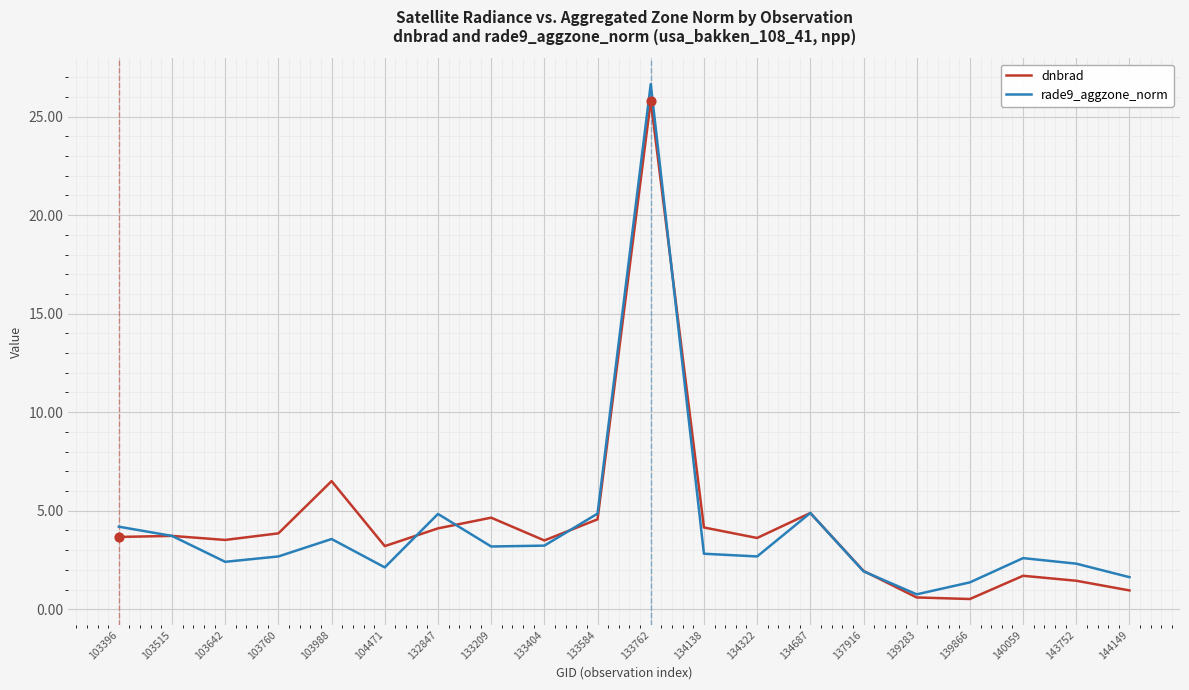

Is the value of dnbrad at 134138 greater than the value of rade9_aggzone_norm at 103988?

Yes